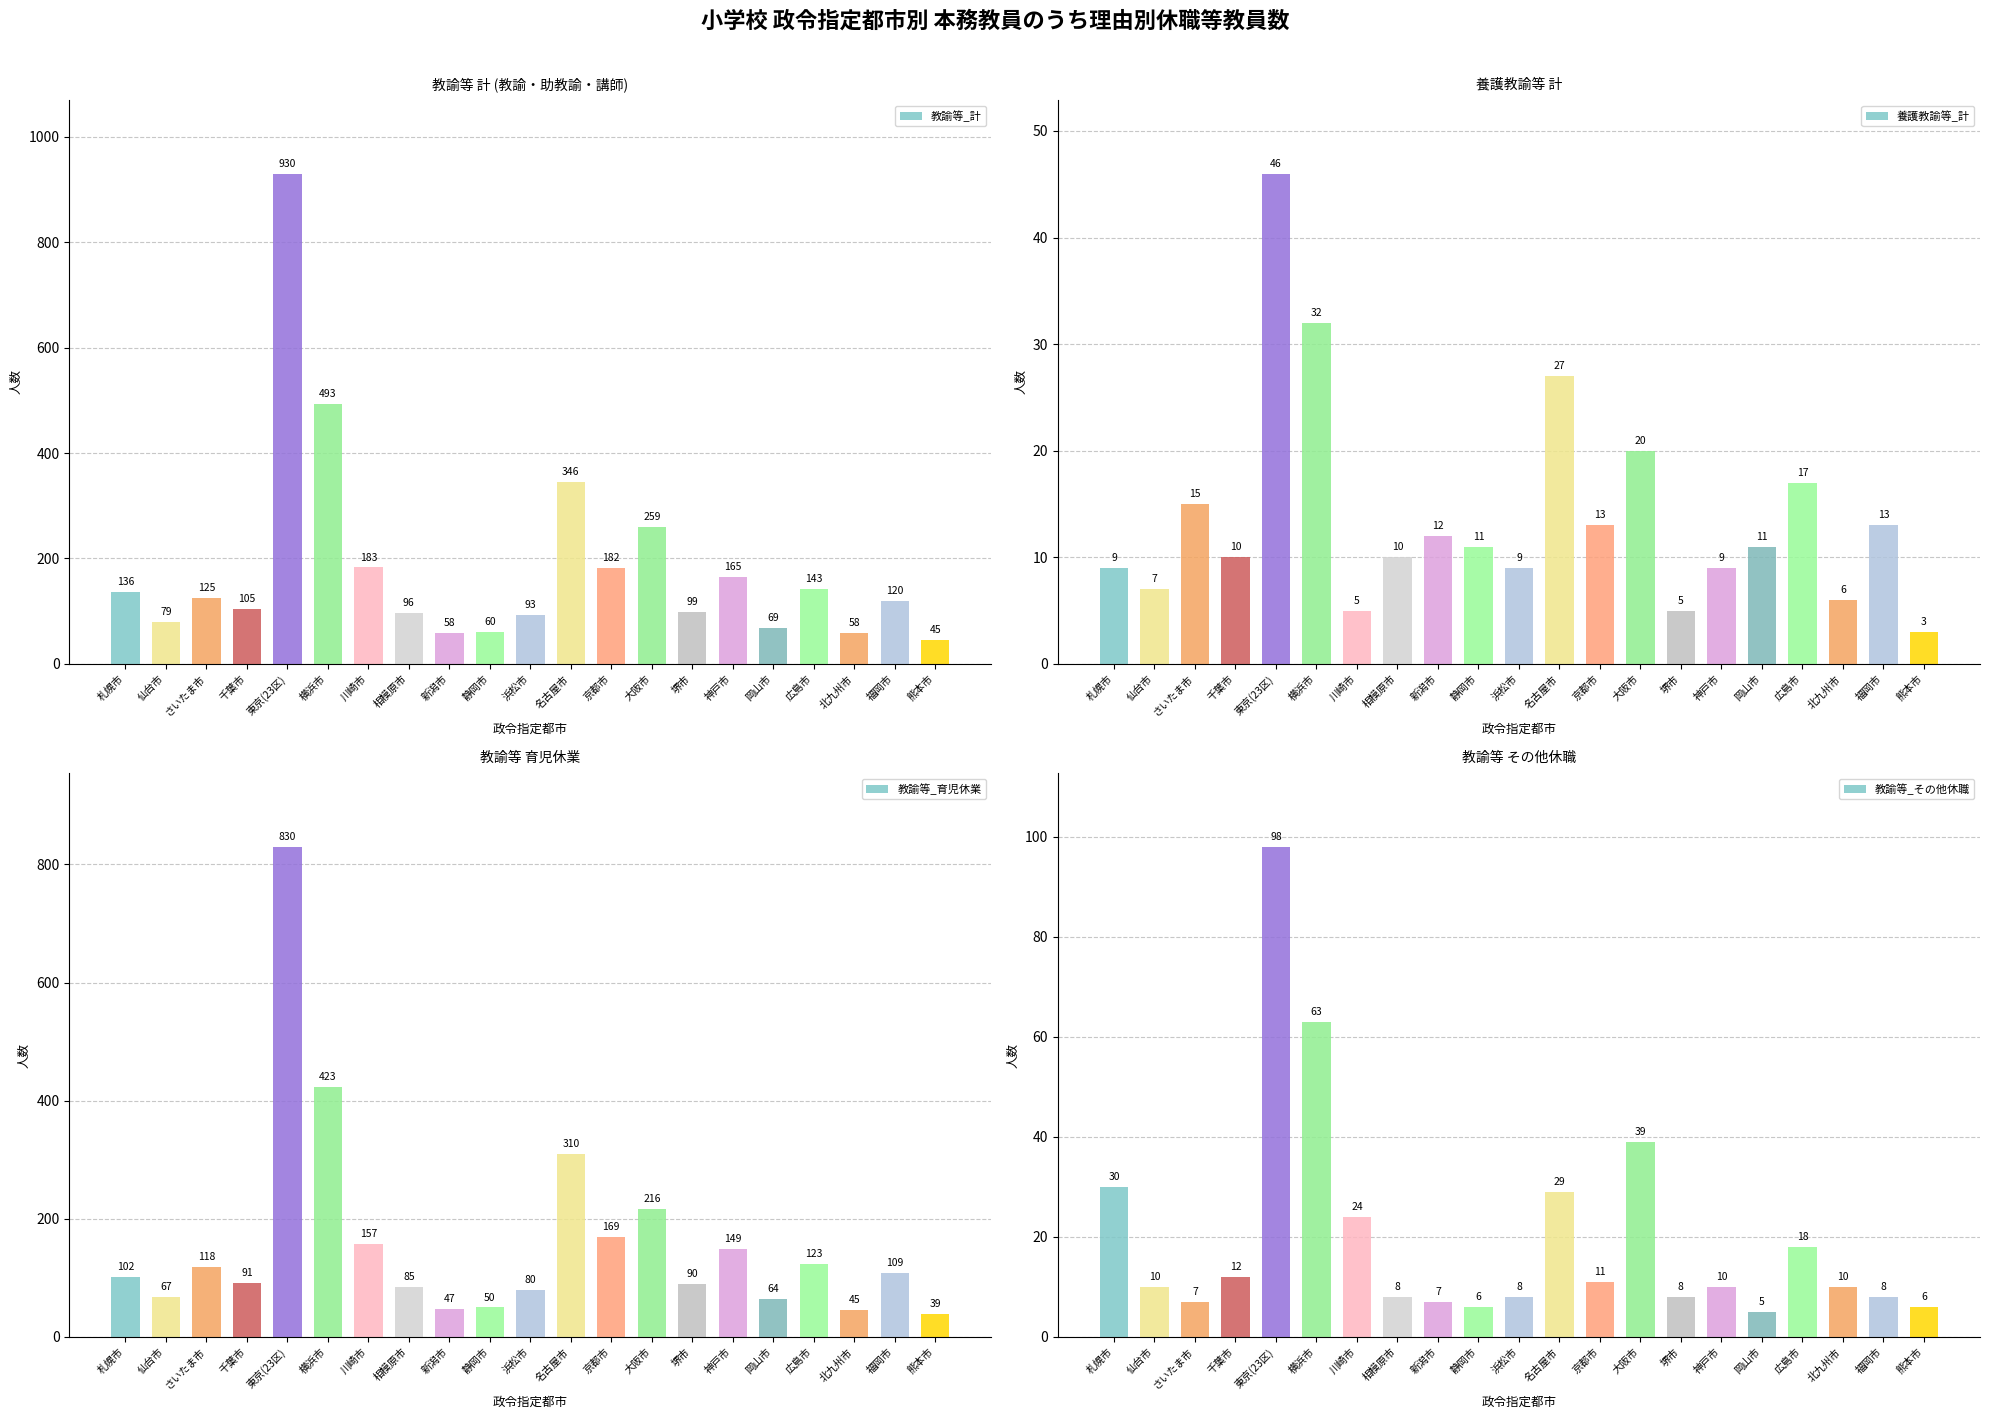

Count the number of categories in the chart.

21